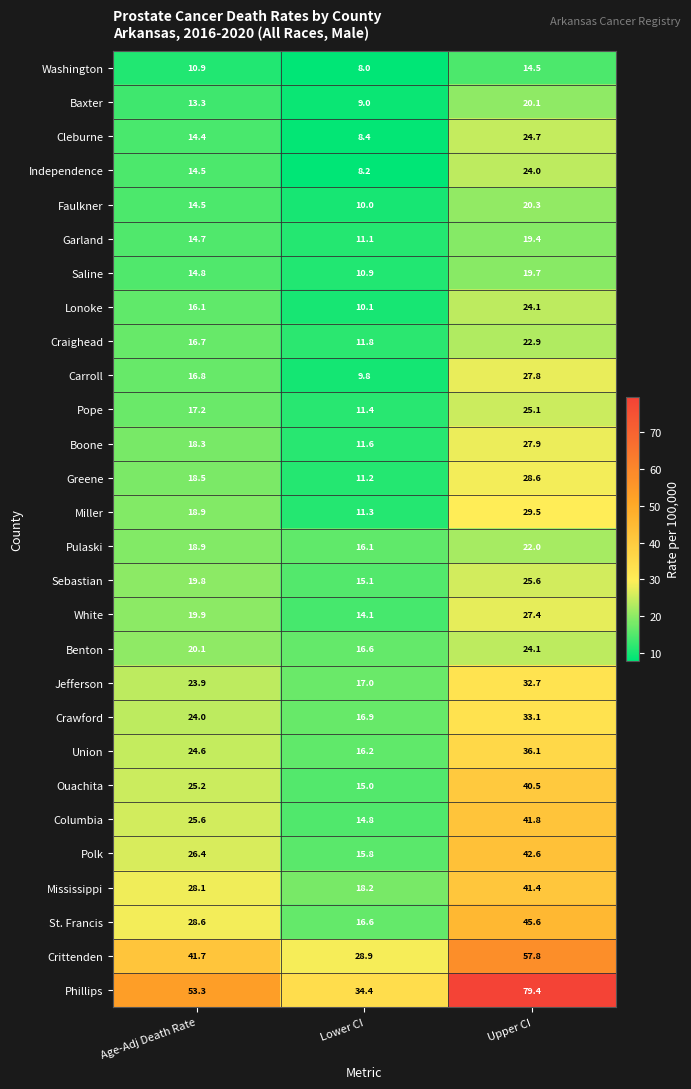

Is it true that Mississippi equals 9.3 at Lower CI?

False